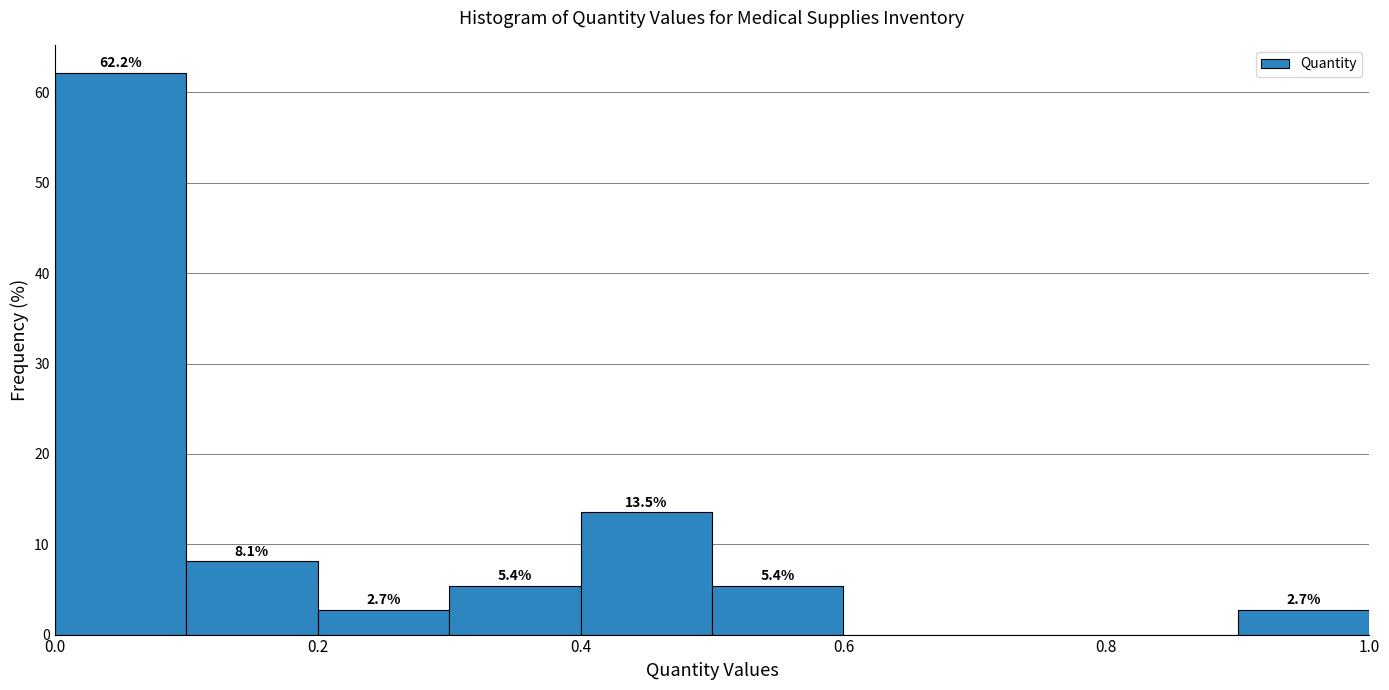

Over which range of the x-axis is the bar tallest?

0.0 to 0.1